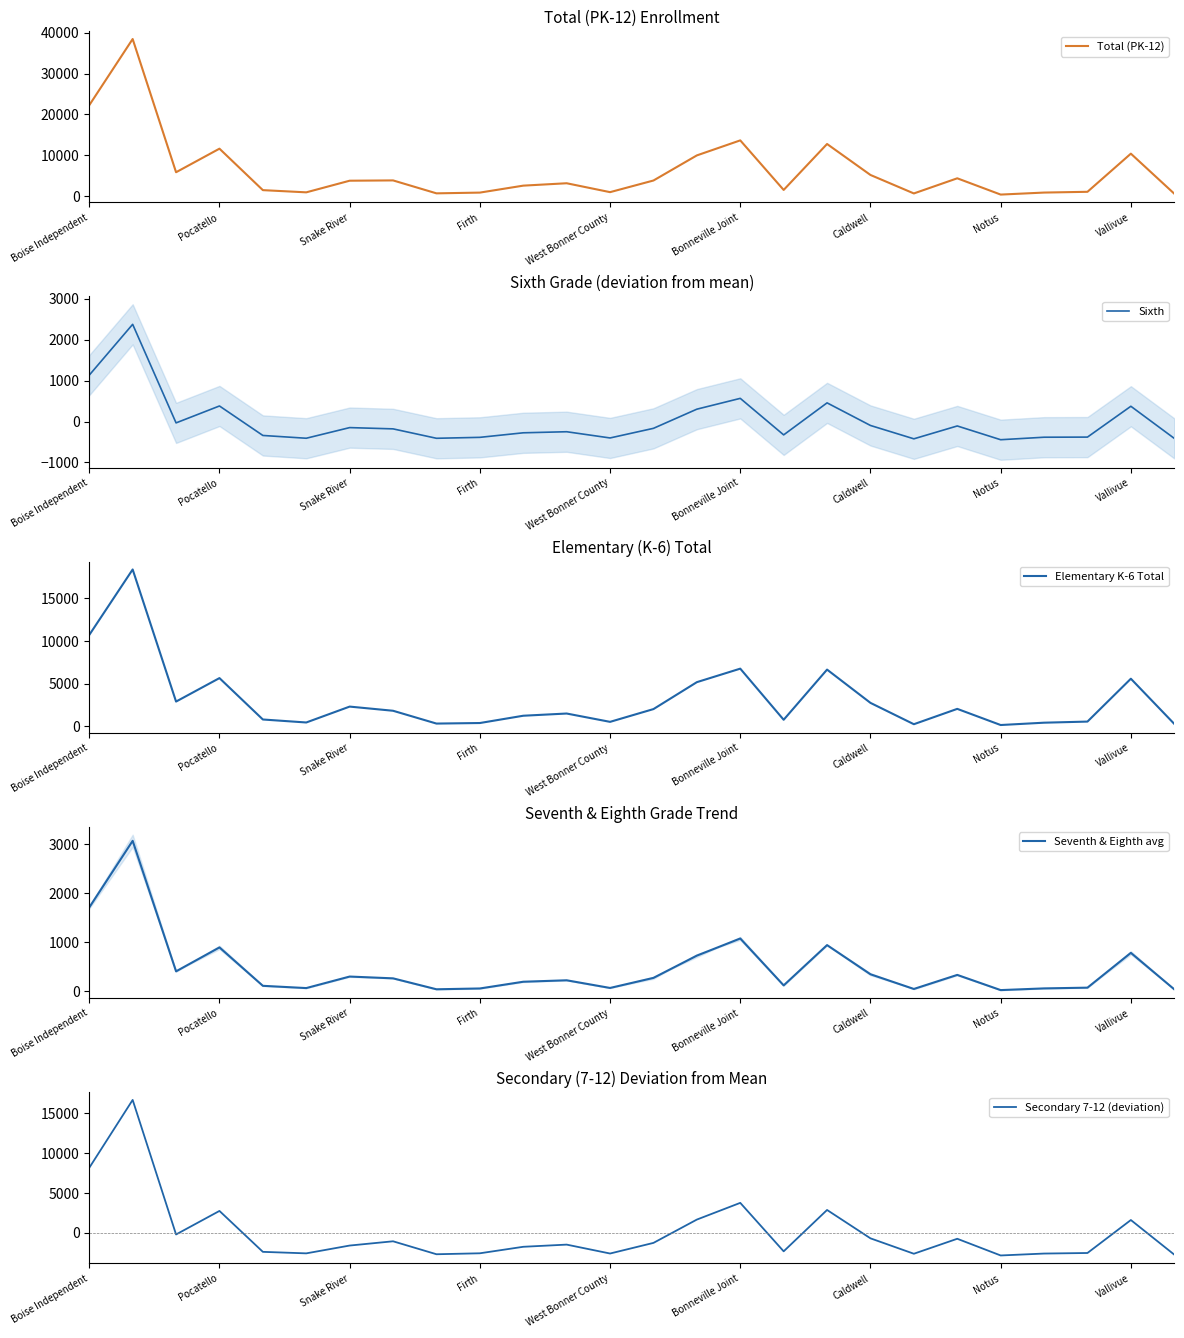

What is the lowest value of the Sixth series?

-444.8